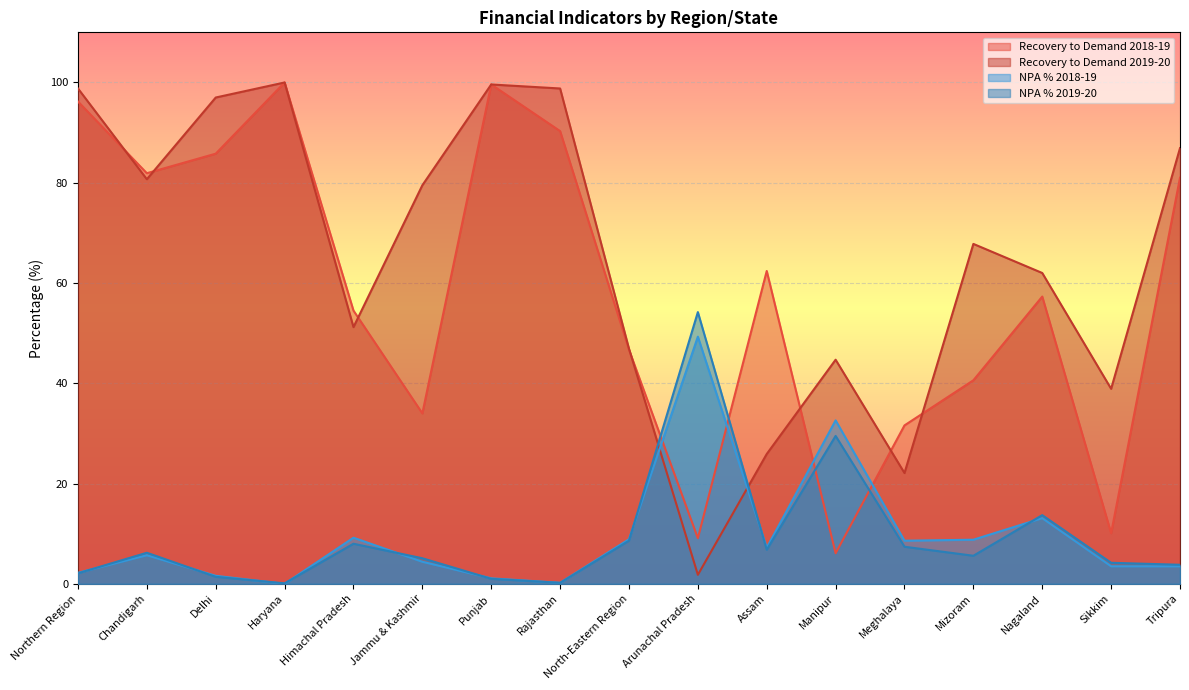

What is the value of the Recovery to Demand 2018-19 point at the 15th from the left?

57.3